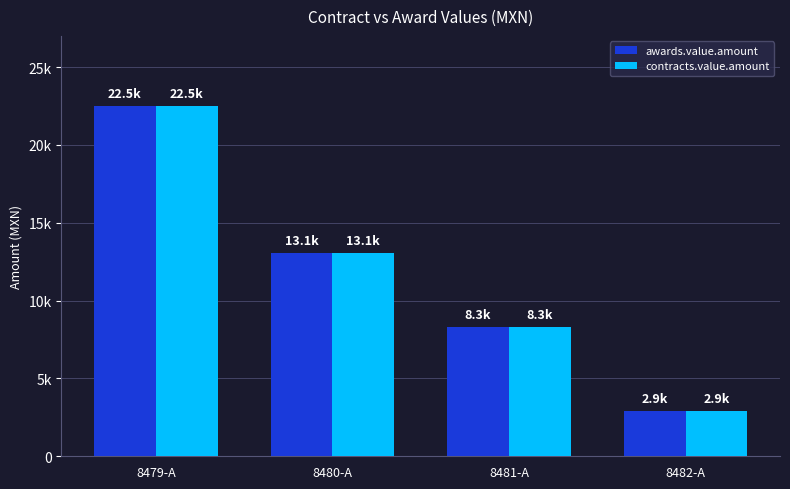

At which label is contracts.value.amount closest to 12717?

8480-A